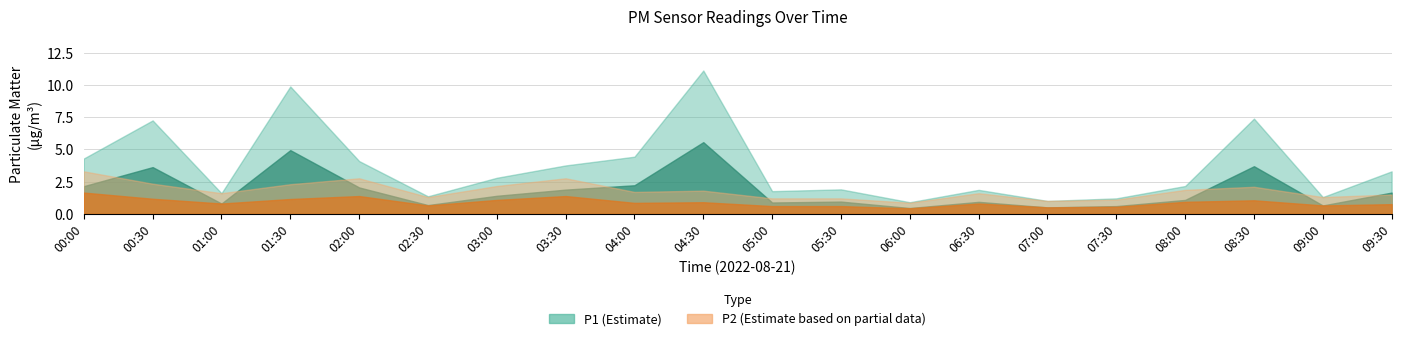

Reading right to left, what are all the values shown in this chart?

P1: 09:30=1.6	09:00=0.7	08:30=3.7	08:00=1.1	07:30=0.6	07:00=0.5	06:30=0.9	06:00=0.5	05:30=0.9	05:00=0.9	04:30=5.6	04:00=2.2	03:30=1.9	03:00=1.4	02:30=0.7	02:00=2.0	01:30=5.0	01:00=0.8	00:30=3.6	00:00=2.1
P2: 09:30=0.8	09:00=0.7	08:30=1.1	08:00=0.9	07:30=0.6	07:00=0.5	06:30=0.8	06:00=0.4	05:30=0.6	05:00=0.6	04:30=0.9	04:00=0.8	03:30=1.4	03:00=1.1	02:30=0.7	02:00=1.4	01:30=1.1	01:00=0.8	00:30=1.2	00:00=1.6
P1_upper: 09:30=3.3	09:00=1.3	08:30=7.4	08:00=2.2	07:30=1.2	07:00=1.0	06:30=1.9	06:00=0.9	05:30=1.9	05:00=1.8	04:30=11.1	04:00=4.4	03:30=3.8	03:00=2.8	02:30=1.4	02:00=4.1	01:30=9.9	01:00=1.6	00:30=7.3	00:00=4.3
P2_upper: 09:30=1.5	09:00=1.3	08:30=2.1	08:00=1.9	07:30=1.1	07:00=1.0	06:30=1.6	06:00=0.9	05:30=1.2	05:00=1.2	04:30=1.8	04:00=1.7	03:30=2.8	03:00=2.2	02:30=1.3	02:00=2.8	01:30=2.3	01:00=1.6	00:30=2.3	00:00=3.3